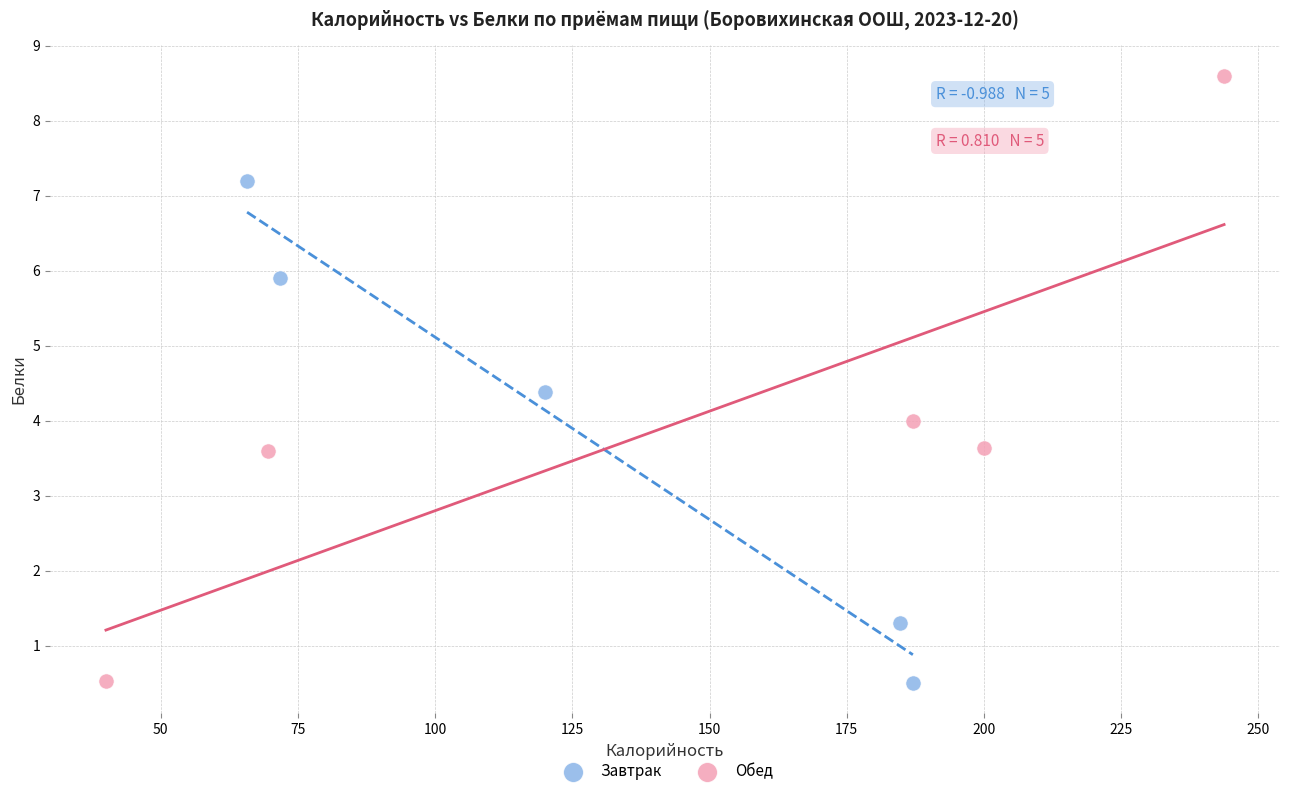

Which series has the widest spread of Y values?

Обед